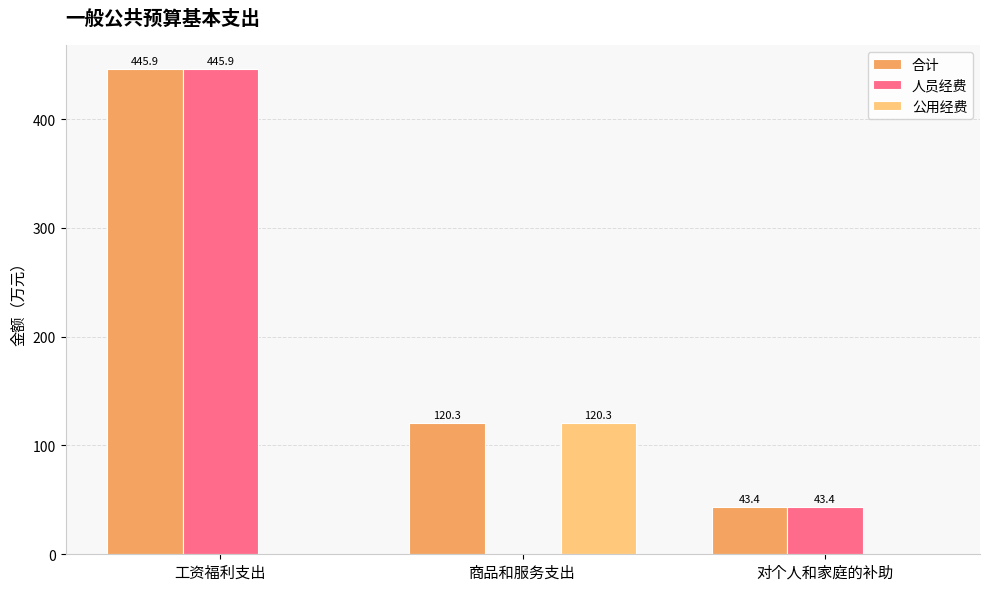

What is the greatest value displayed?

445.9